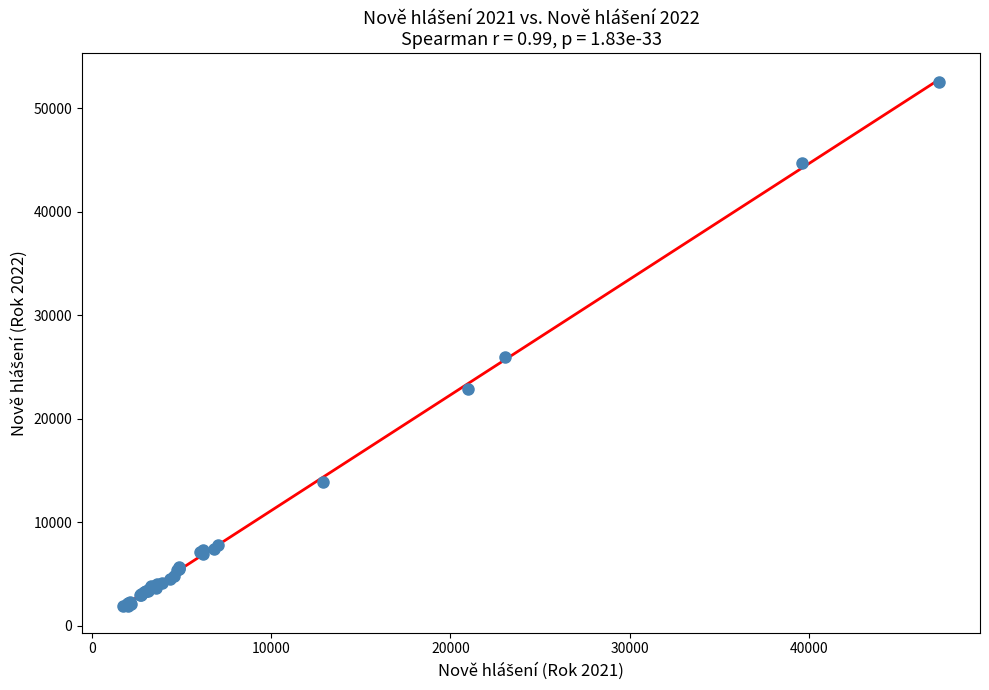

What Y value in the scatter plot is closest to 27205?

26000